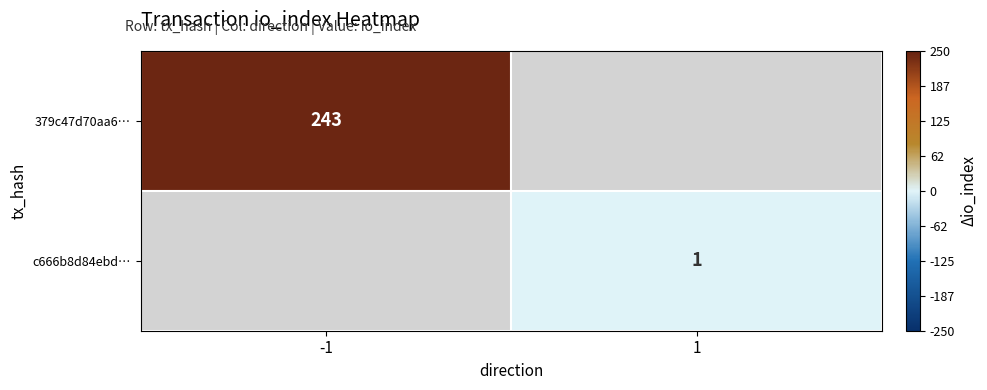

The value of 379c47d70aa6… at -1 is 428. True or false?

False